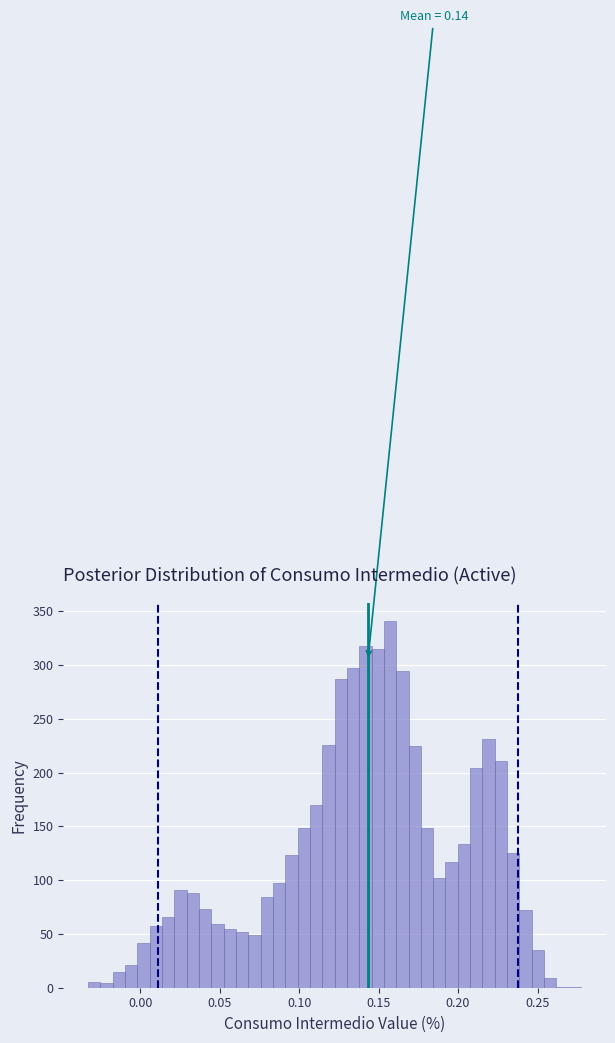

Around what value on the x-axis is the tallest bar? Give the approximate position of its centre, as read against the axis.

0.155